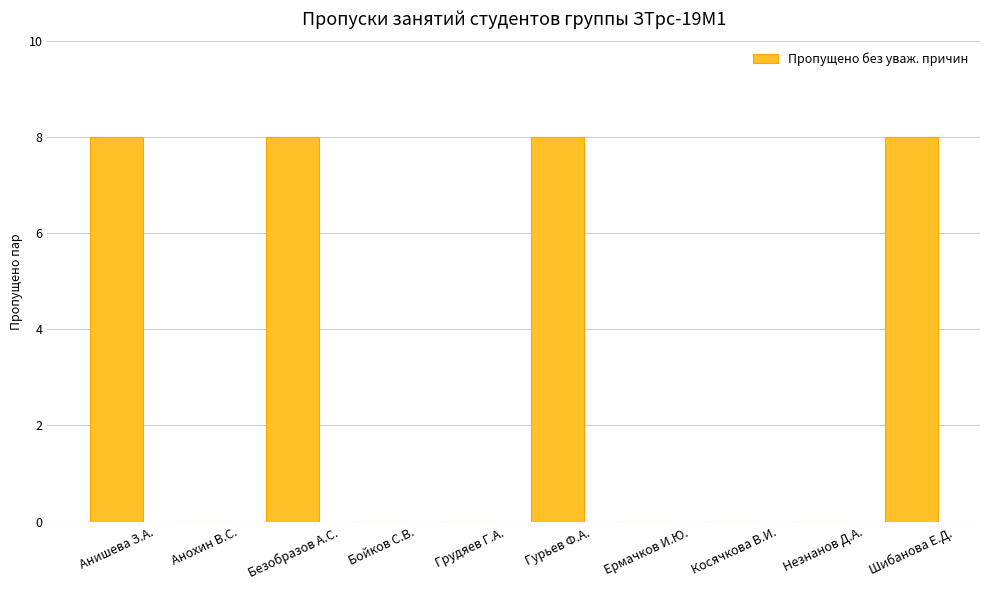

True or false: the data shows 5 at Анохин В.С..

False